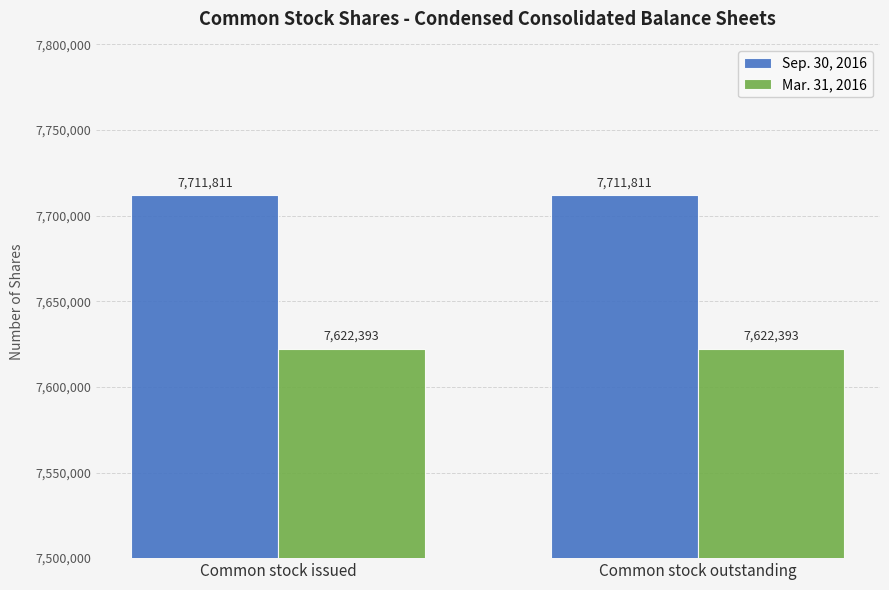

Which series has the largest total across all categories?

Sep. 30, 2016